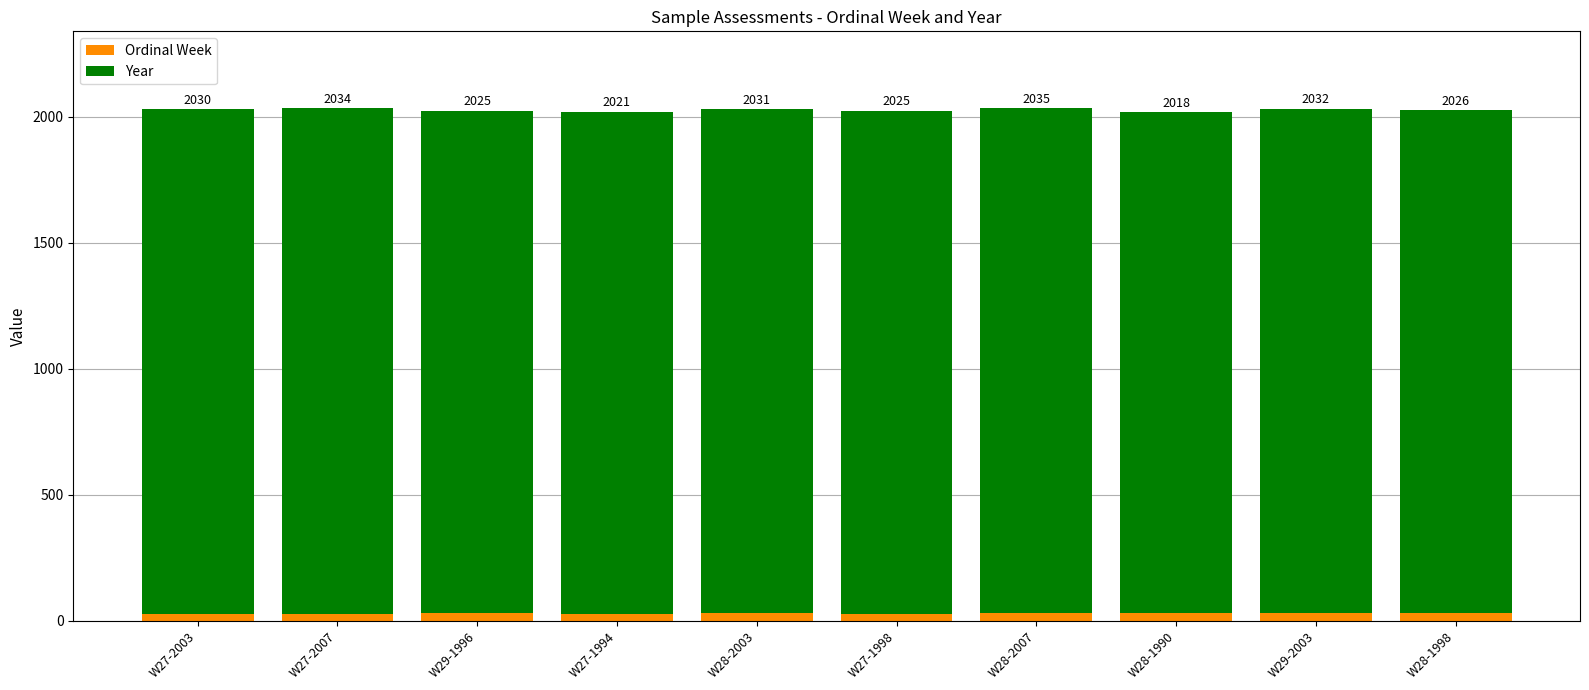

What are all the series names shown in the legend?

Ordinal Week, Year